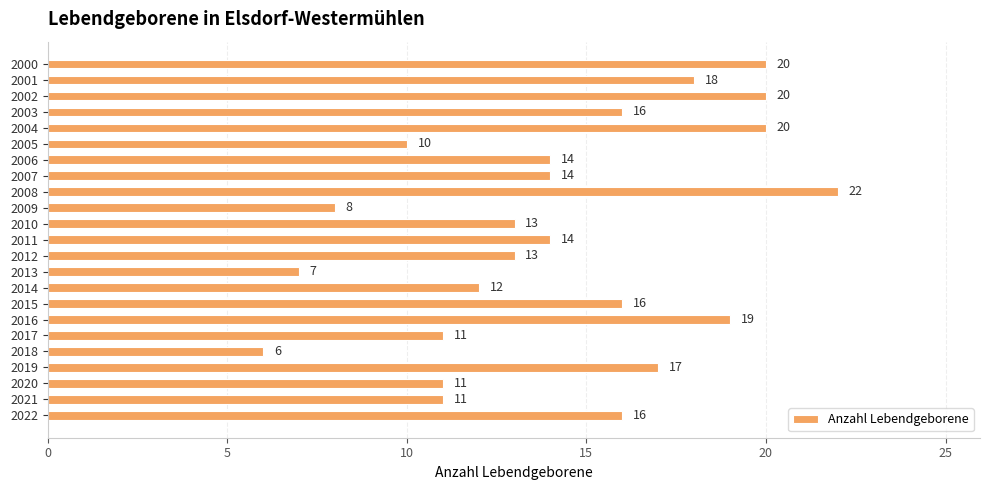

Reading top to bottom, list all the values displayed in this chart.

2000=20	2001=18	2002=20	2003=16	2004=20	2005=10	2006=14	2007=14	2008=22	2009=8	2010=13	2011=14	2012=13	2013=7	2014=12	2015=16	2016=19	2017=11	2018=6	2019=17	2020=11	2021=11	2022=16